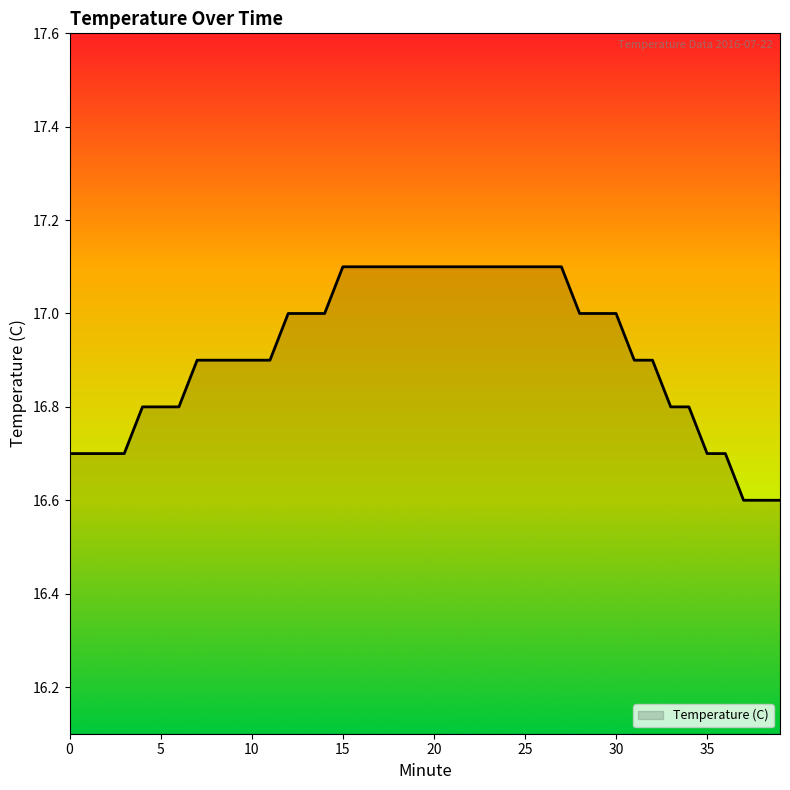

What is the smallest value displayed?

16.6